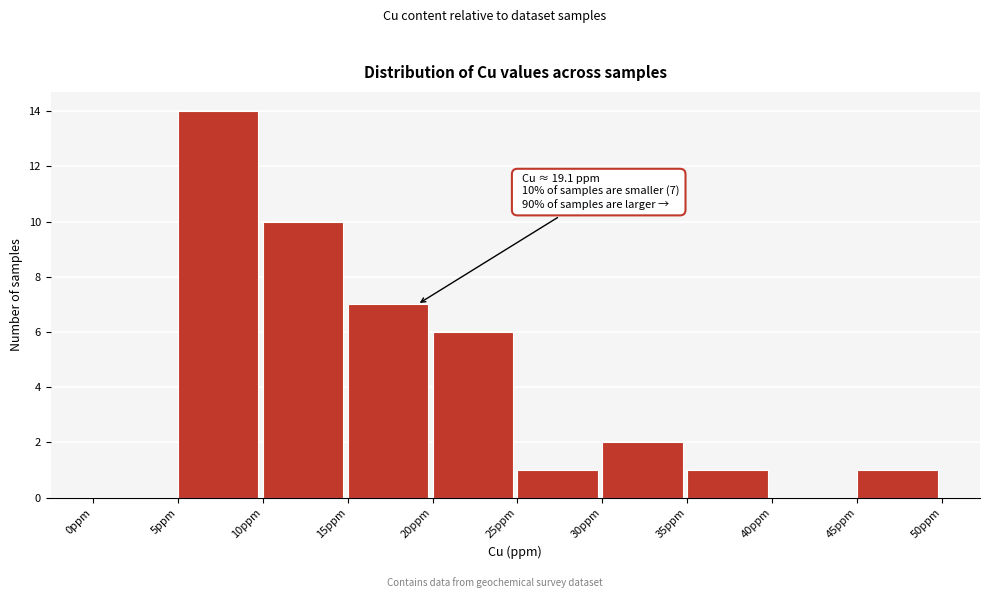

Over which range of the x-axis is the bar tallest?

5 to 10